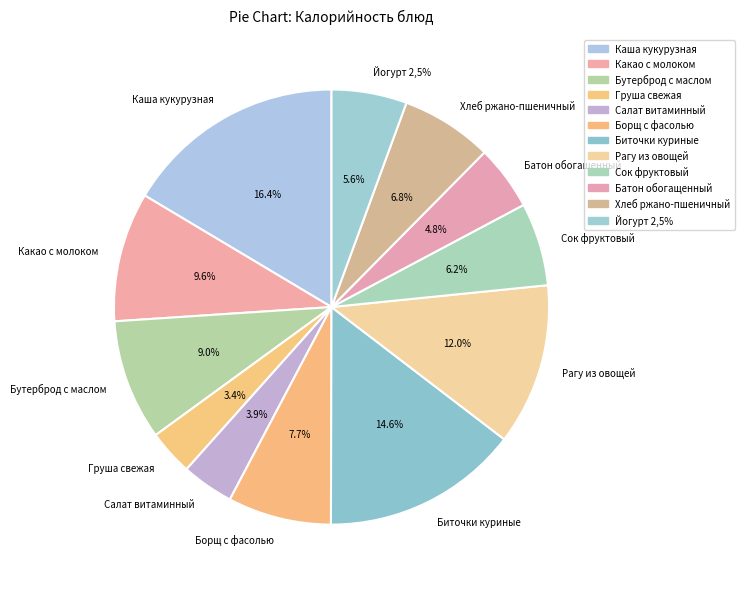

Approximately how many times larger is the value at Хлеб ржано-пшеничный compared to Бутерброд с маслом?

0.8